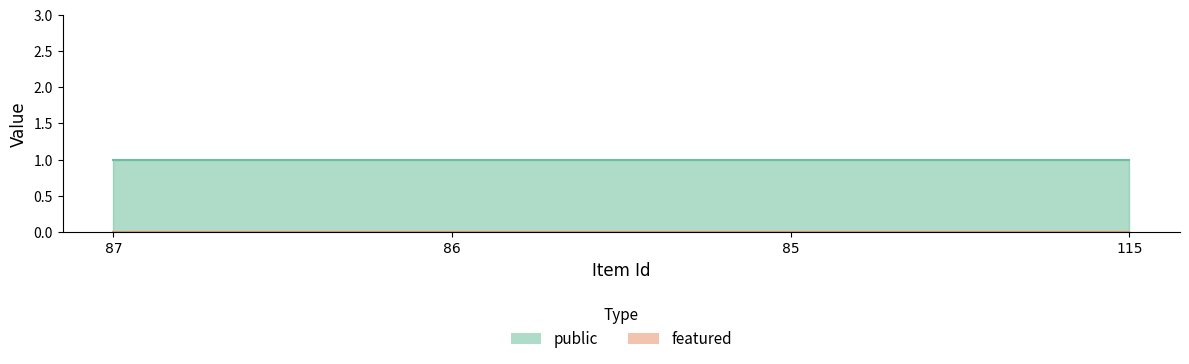

What is the label of the 3rd point from the left?

85